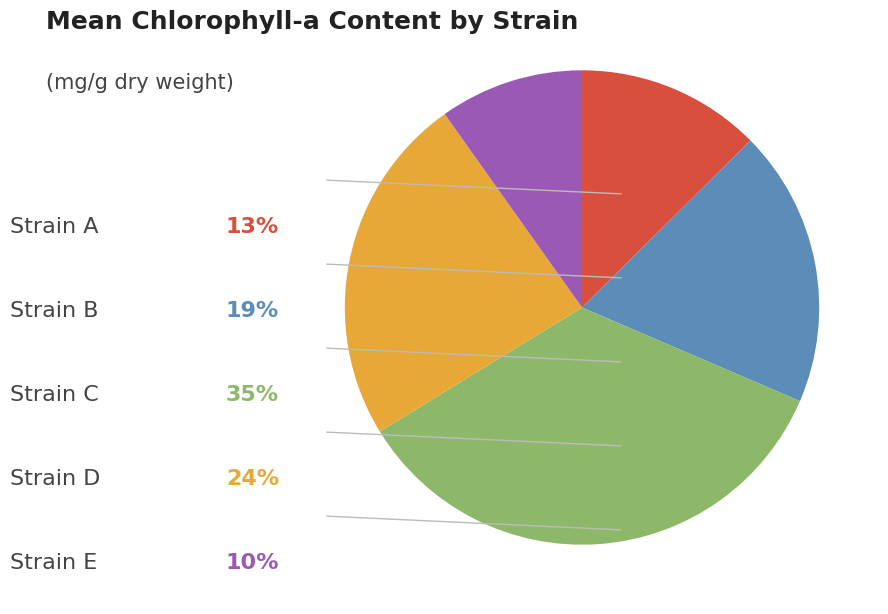

Is there a majority slice in this chart?

No